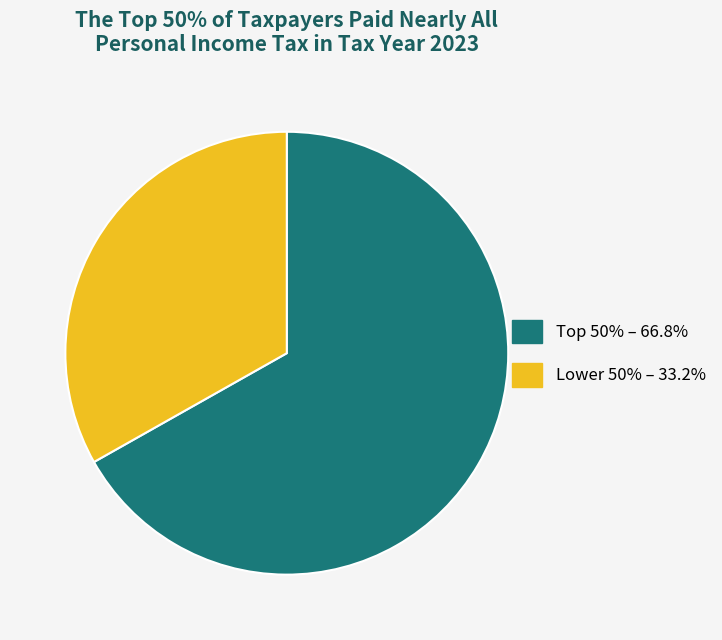

Does any single category account for the majority?

Yes